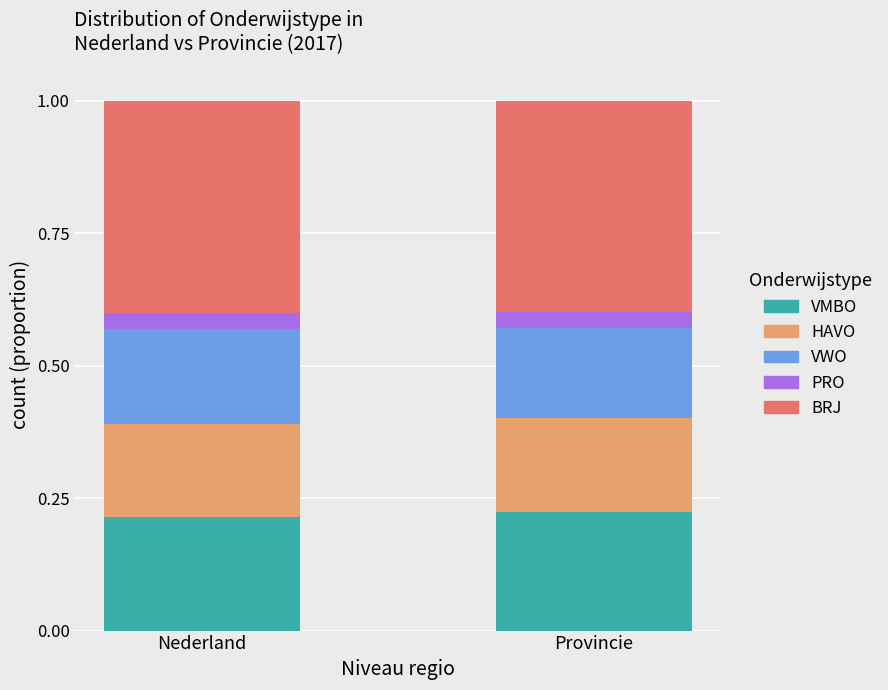

Is it true that VMBO equals 0.3 at Nederland?

False